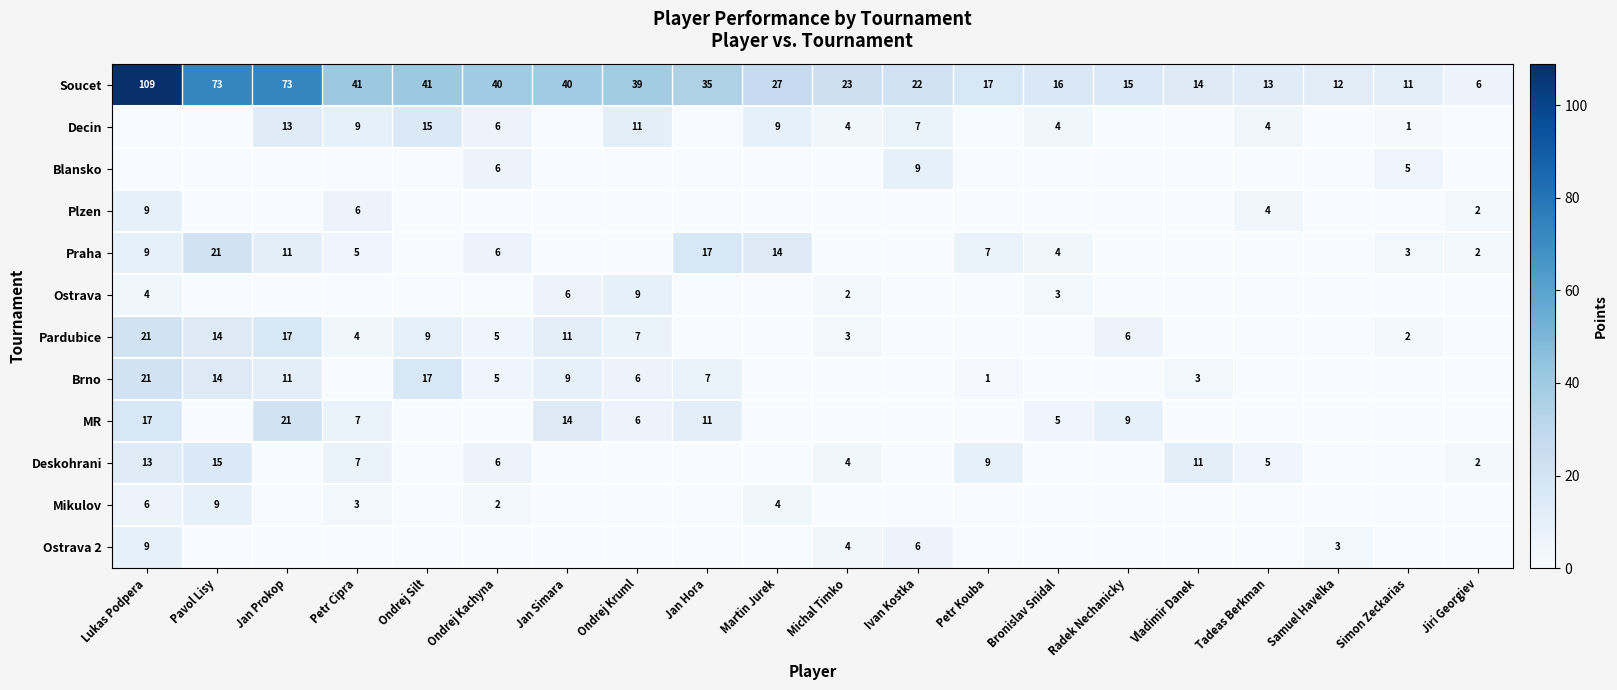

The value of Praha at Ondrej Kachyna is 6. True or false?

True